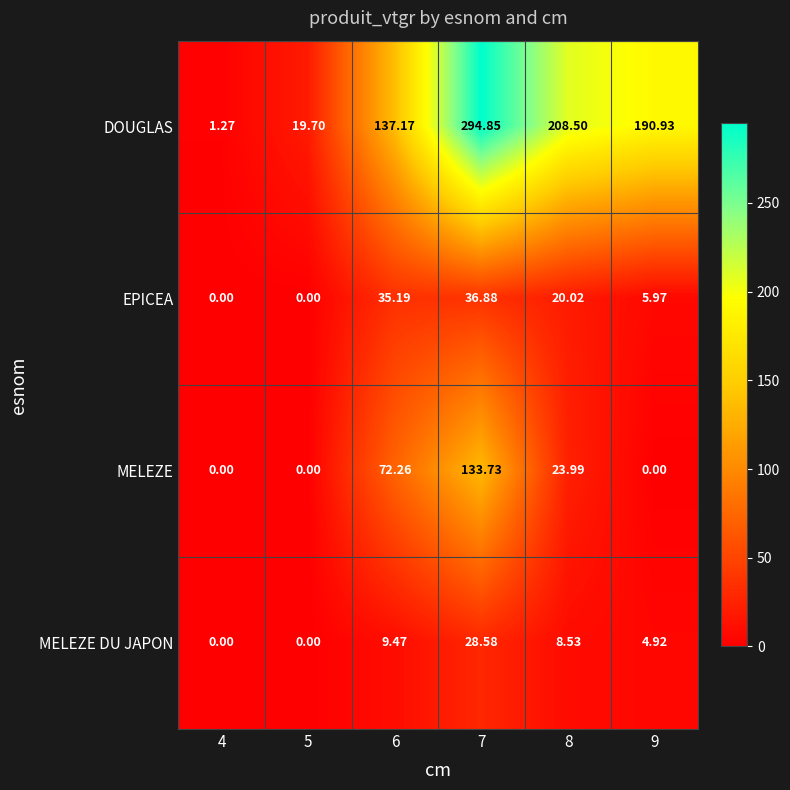

Between 5 and 7, which series saw the biggest shift?

DOUGLAS